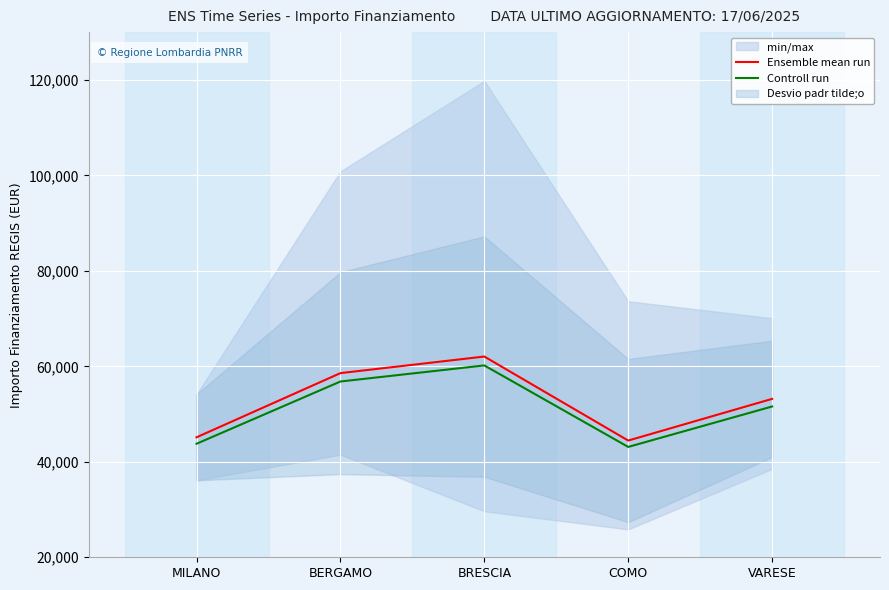

What position from the left is COMO?

4